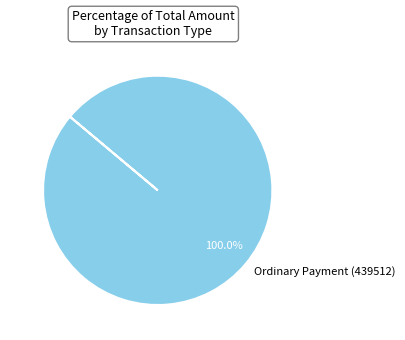

How many slices are in this pie chart?

1